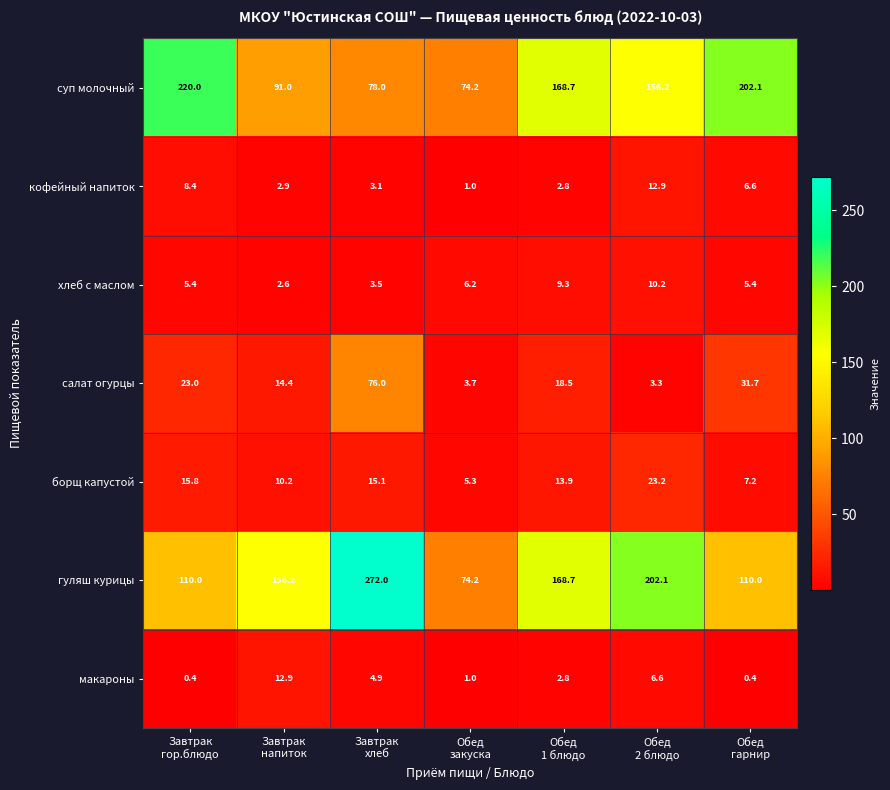

What is the average value of the борщ капустой series?

13.0